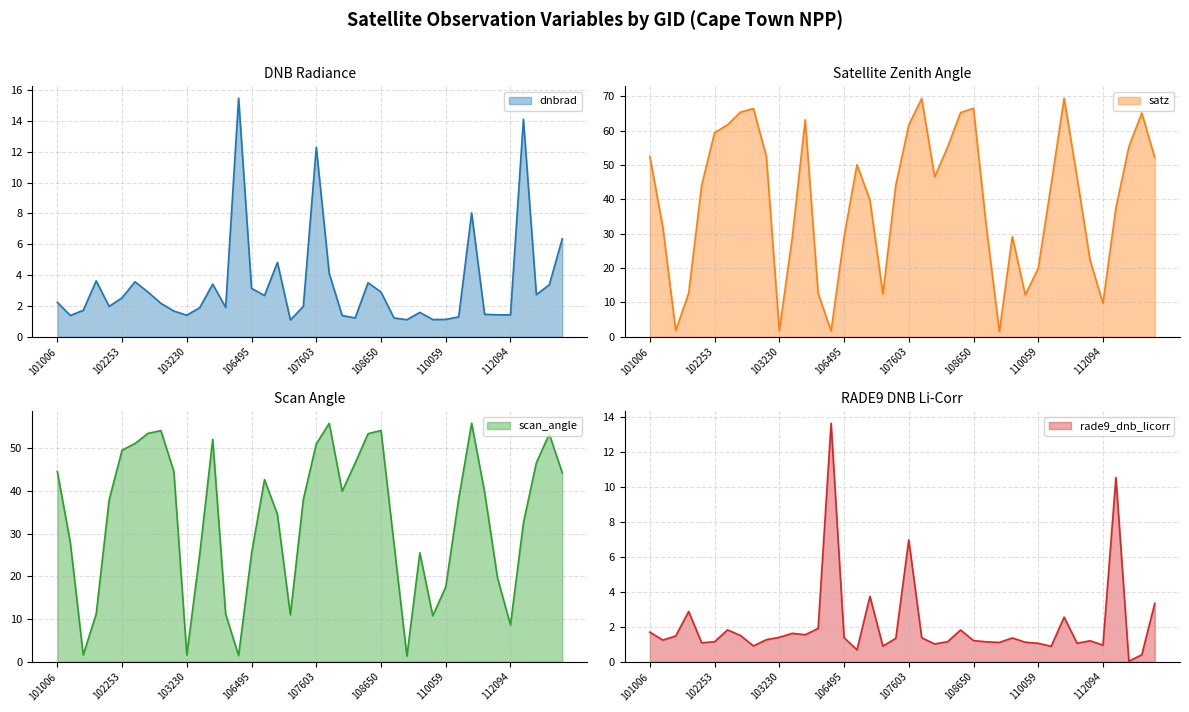

The value of satz at 112612 is 67.9. True or false?

False